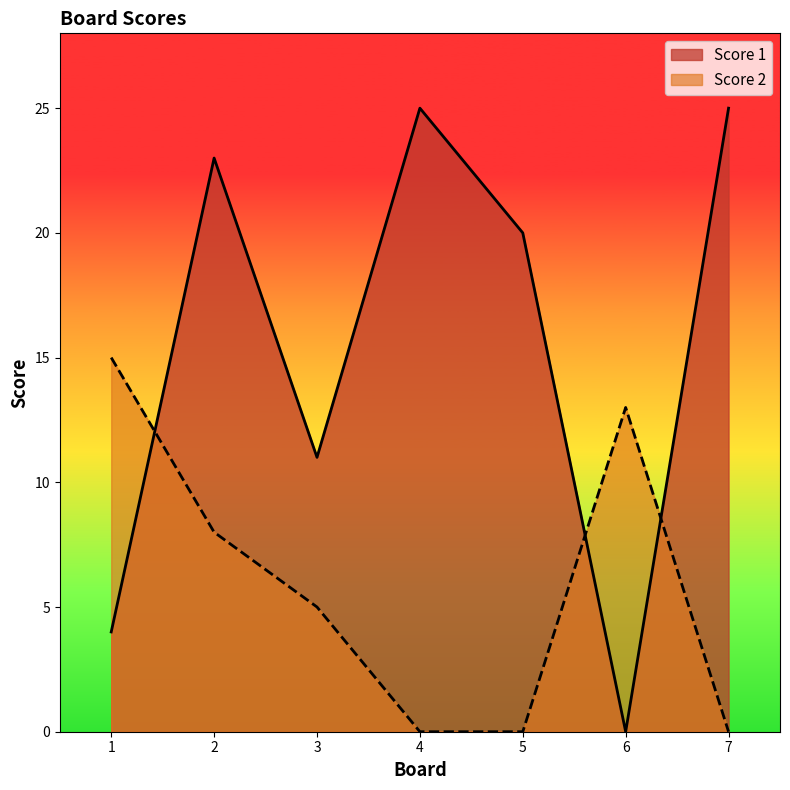

What are all the series names shown in the legend?

Score 1, Score 2